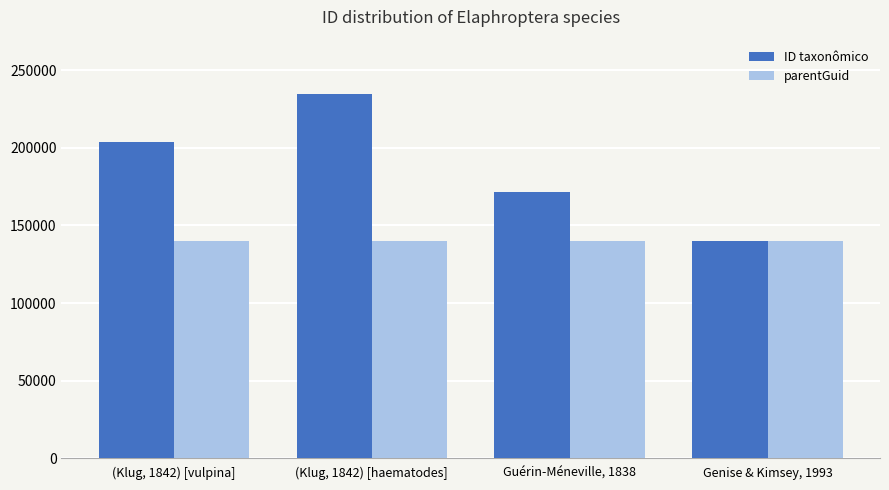

What is the maximum value shown in the chart?

234436